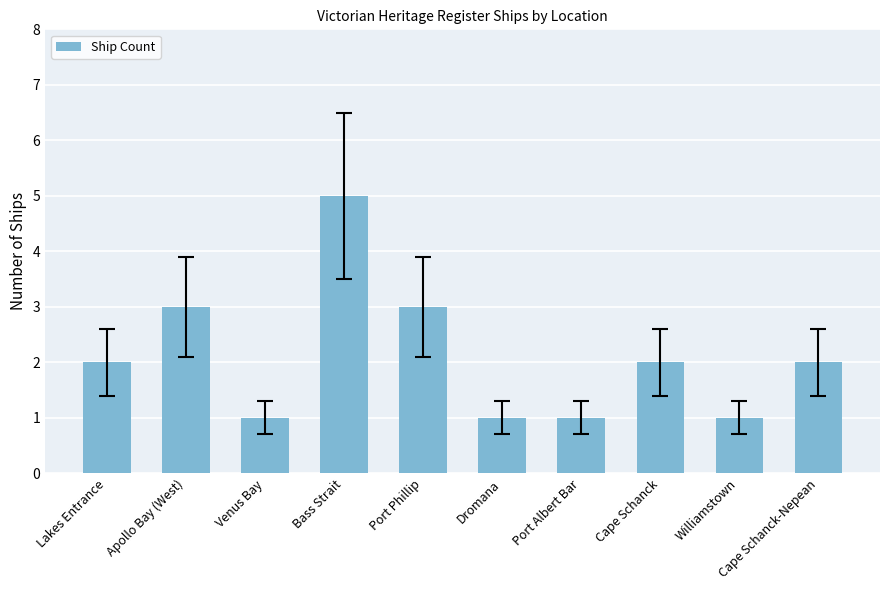

Count the values in the range 1 to 3.

9